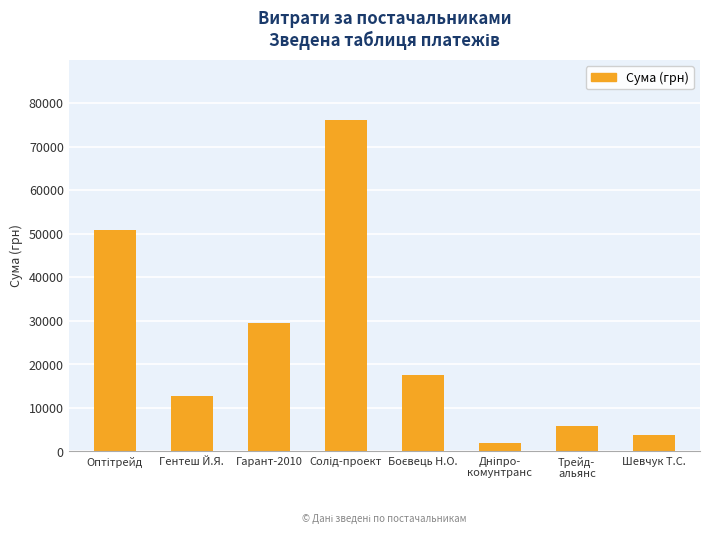

The value at Гентеш Й.Я. is 22228.3. True or false?

False